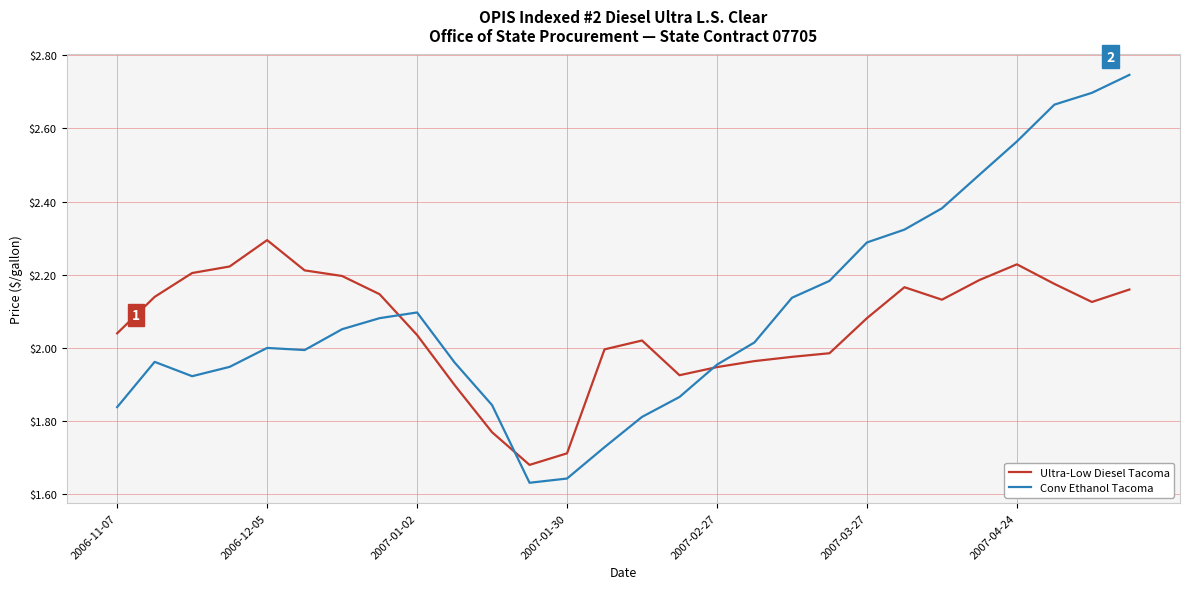

List the series in order of their peak value, lowest first.

Ultra-Low Diesel Tacoma, Conv Ethanol Tacoma